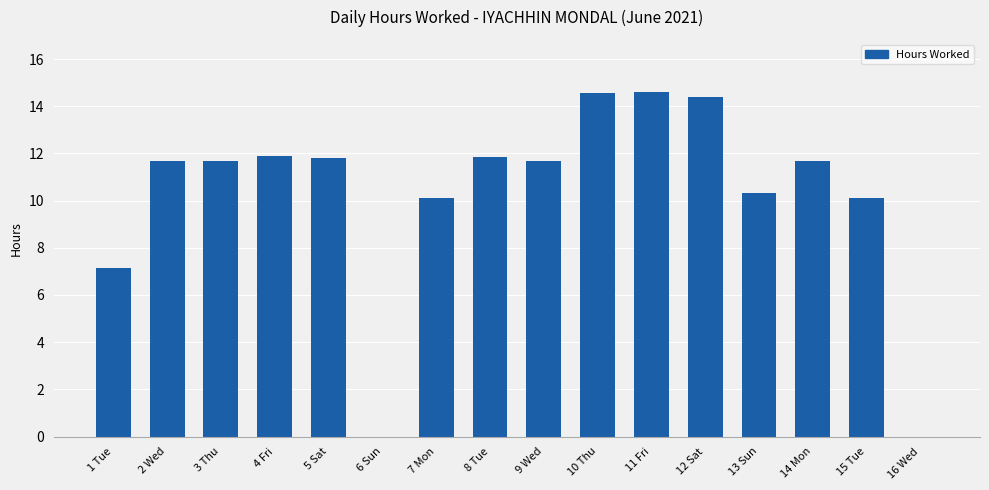

At which label does the data first exceed 11?

2 Wed